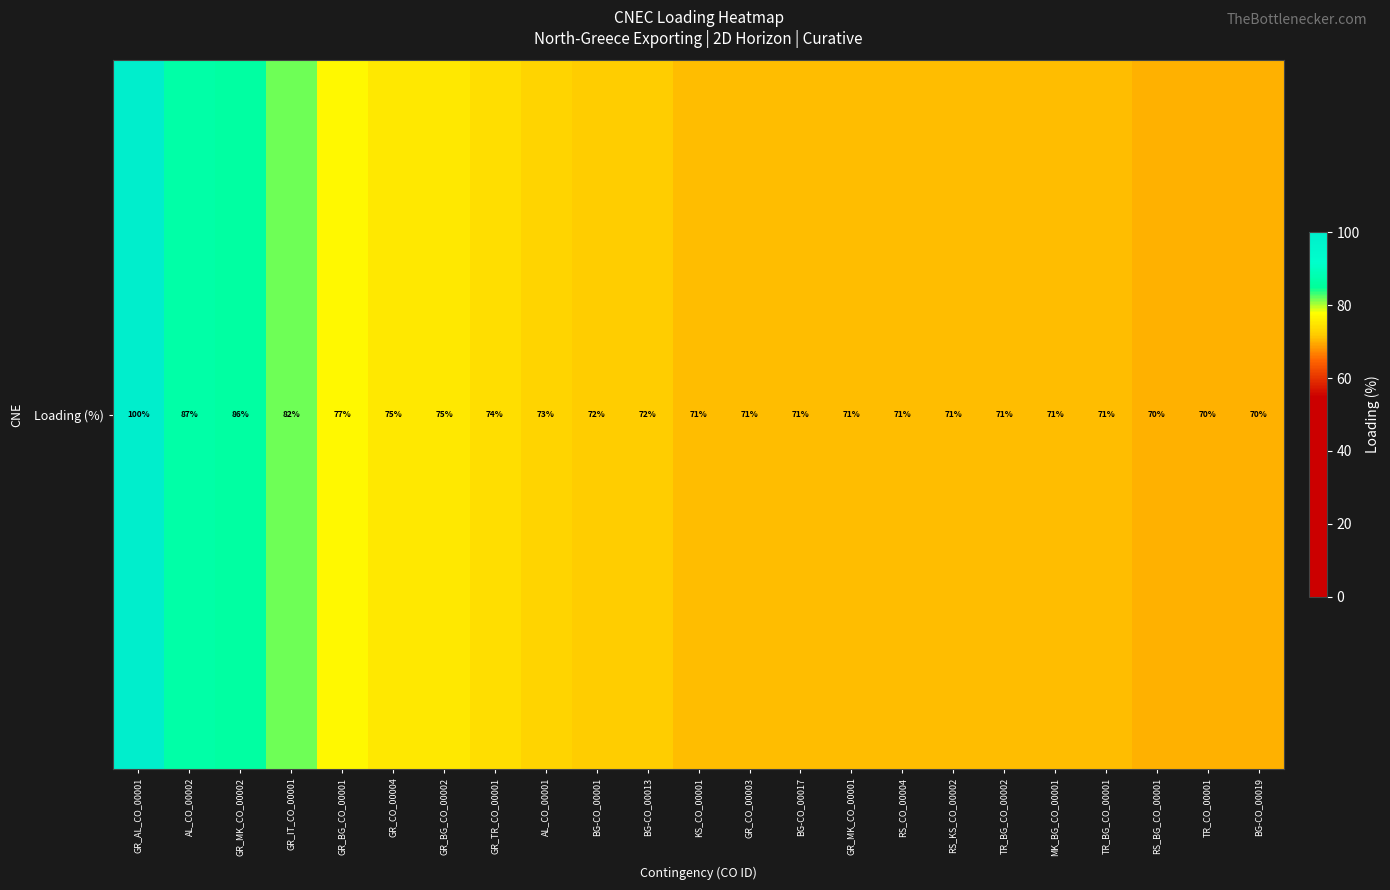

The value at KS_CO_00001 is 71. True or false?

True